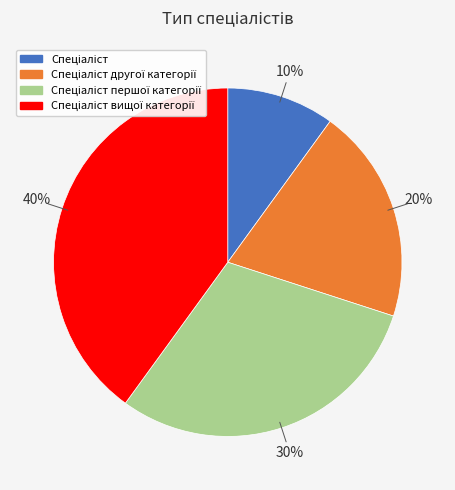

Is there a majority slice in this chart?

No